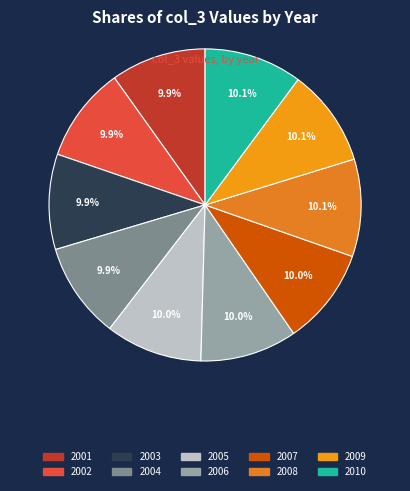

Rank the categories by value from lowest to highest.

2001, 2002, 2003, 2004, 2005, 2006, 2007, 2008, 2009, 2010